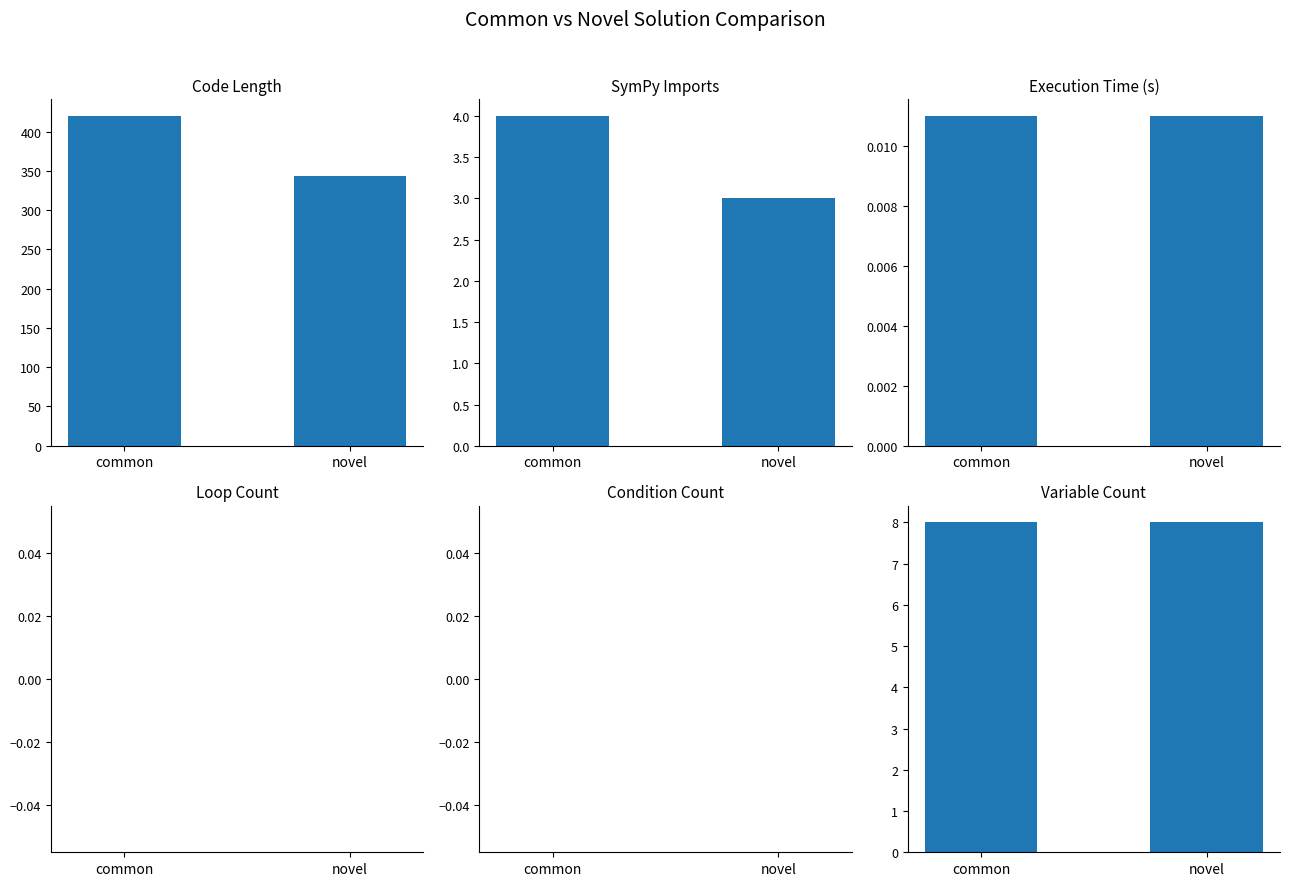

What is the spread (max minus min) of values at common?

420.0